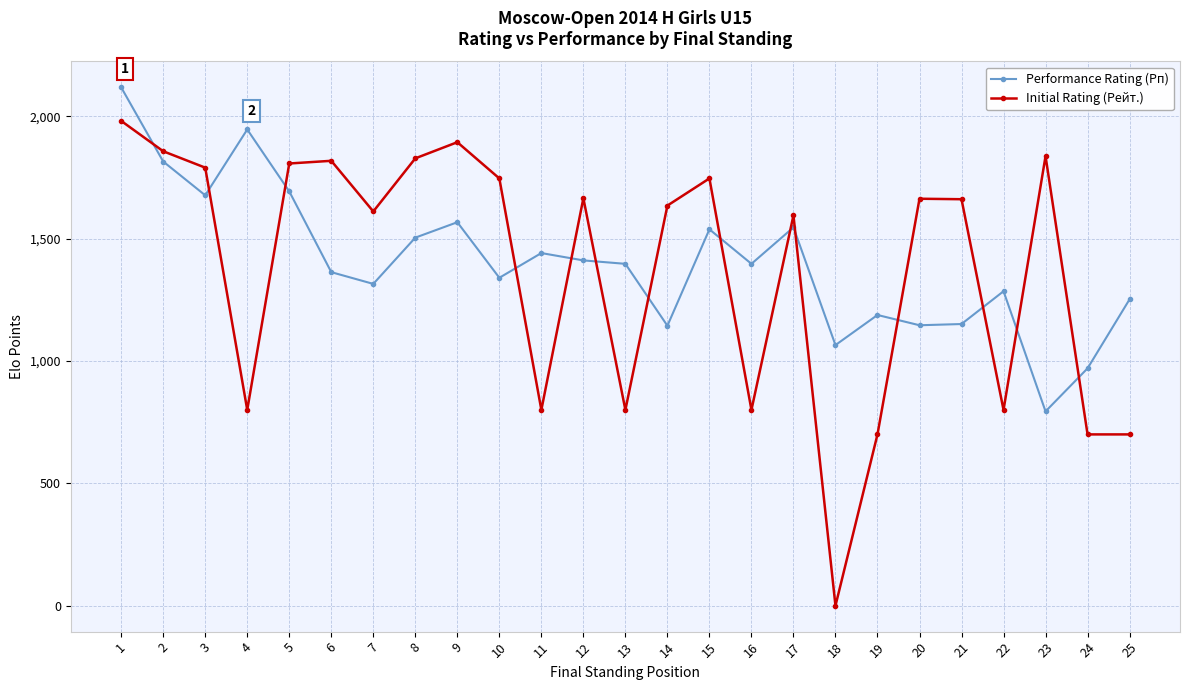

How many values in Initial Rating (Рейт.) are above zero?

24